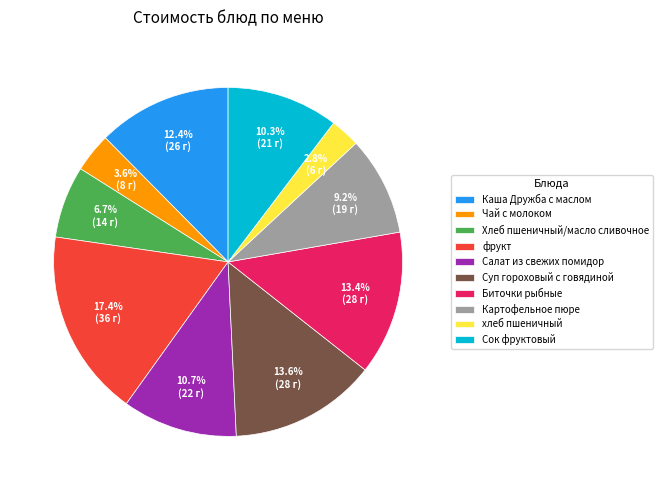

What portion of the pie excludes Картофельное пюре?

90.8%